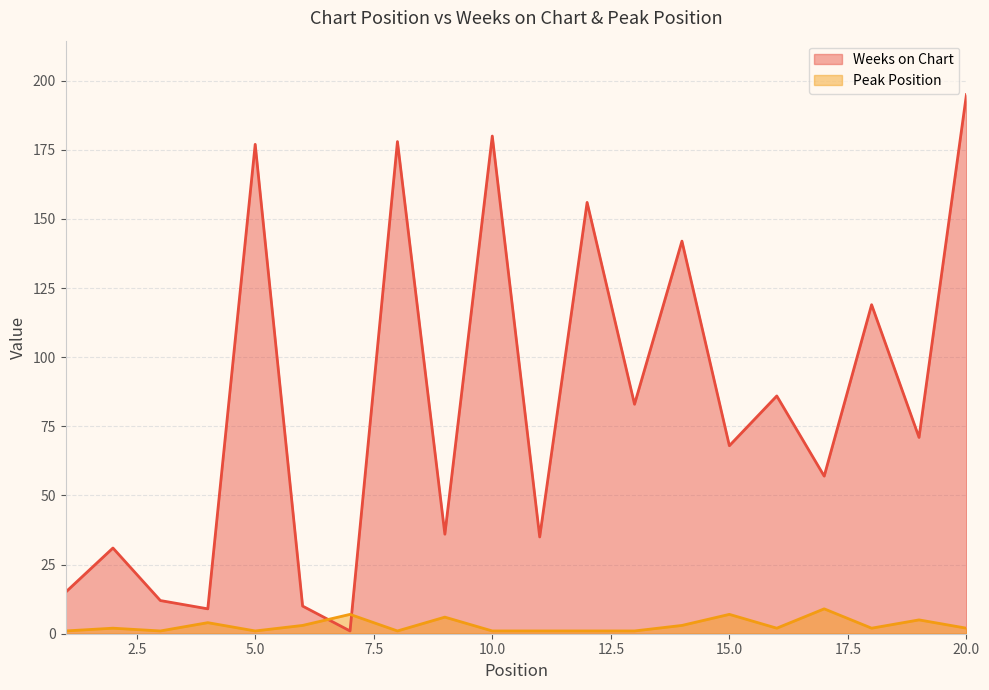

True or false: Weeks on Chart and Peak Position intersect in this chart.

True